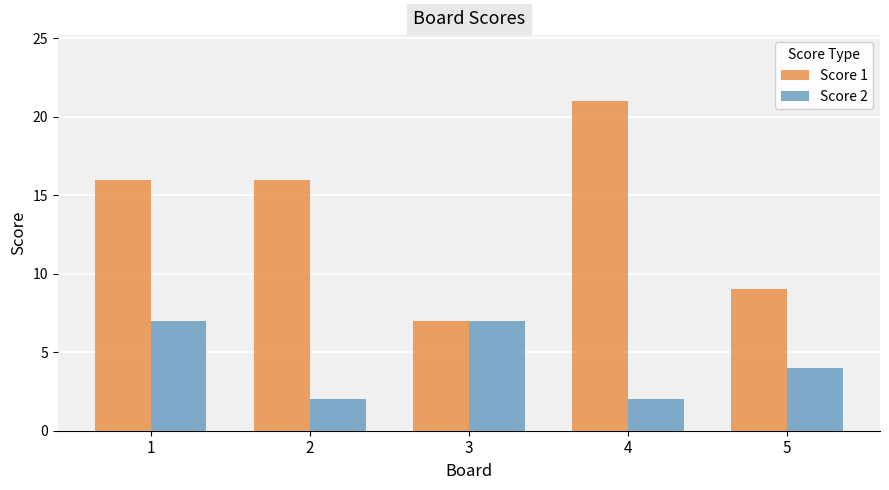

How many bars are there in each group?

2